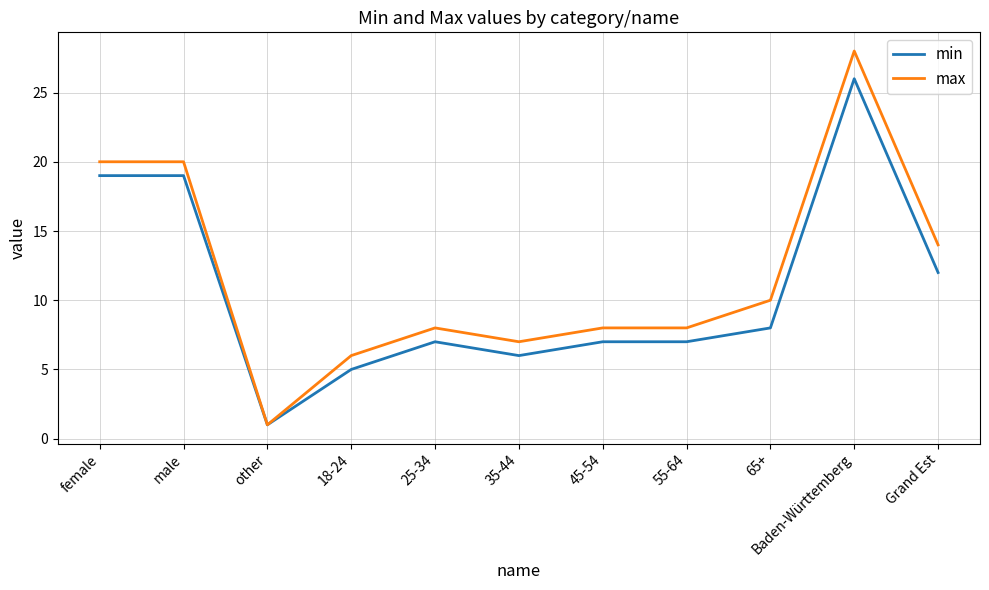

What is the sum of all max values?

130